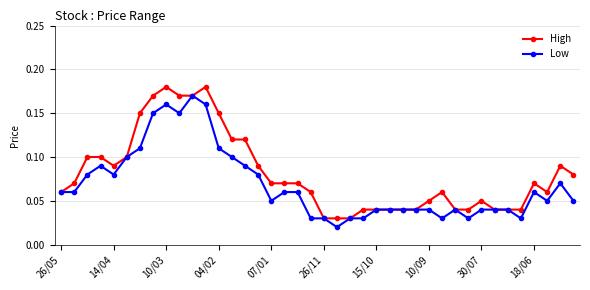

At how many categories does at least one series exceed 0?

40